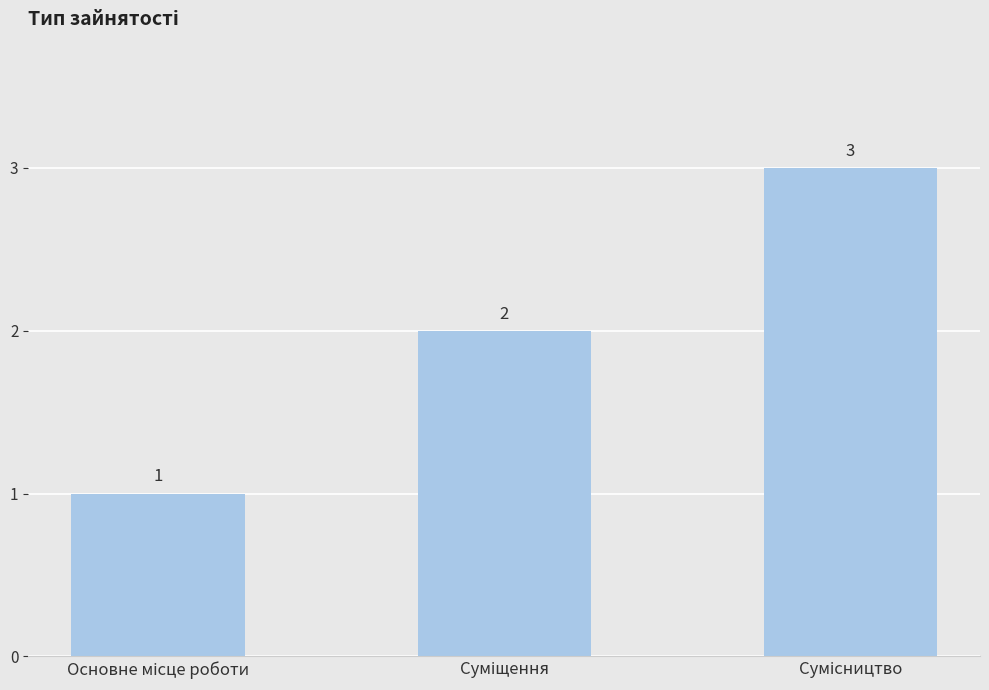

What is the maximum value shown in the chart?

3